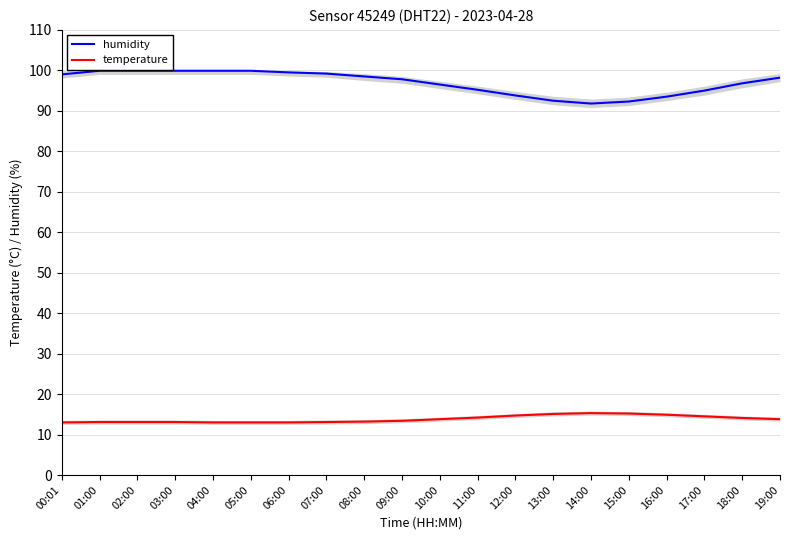

What are all the series names shown in the legend?

humidity, temperature